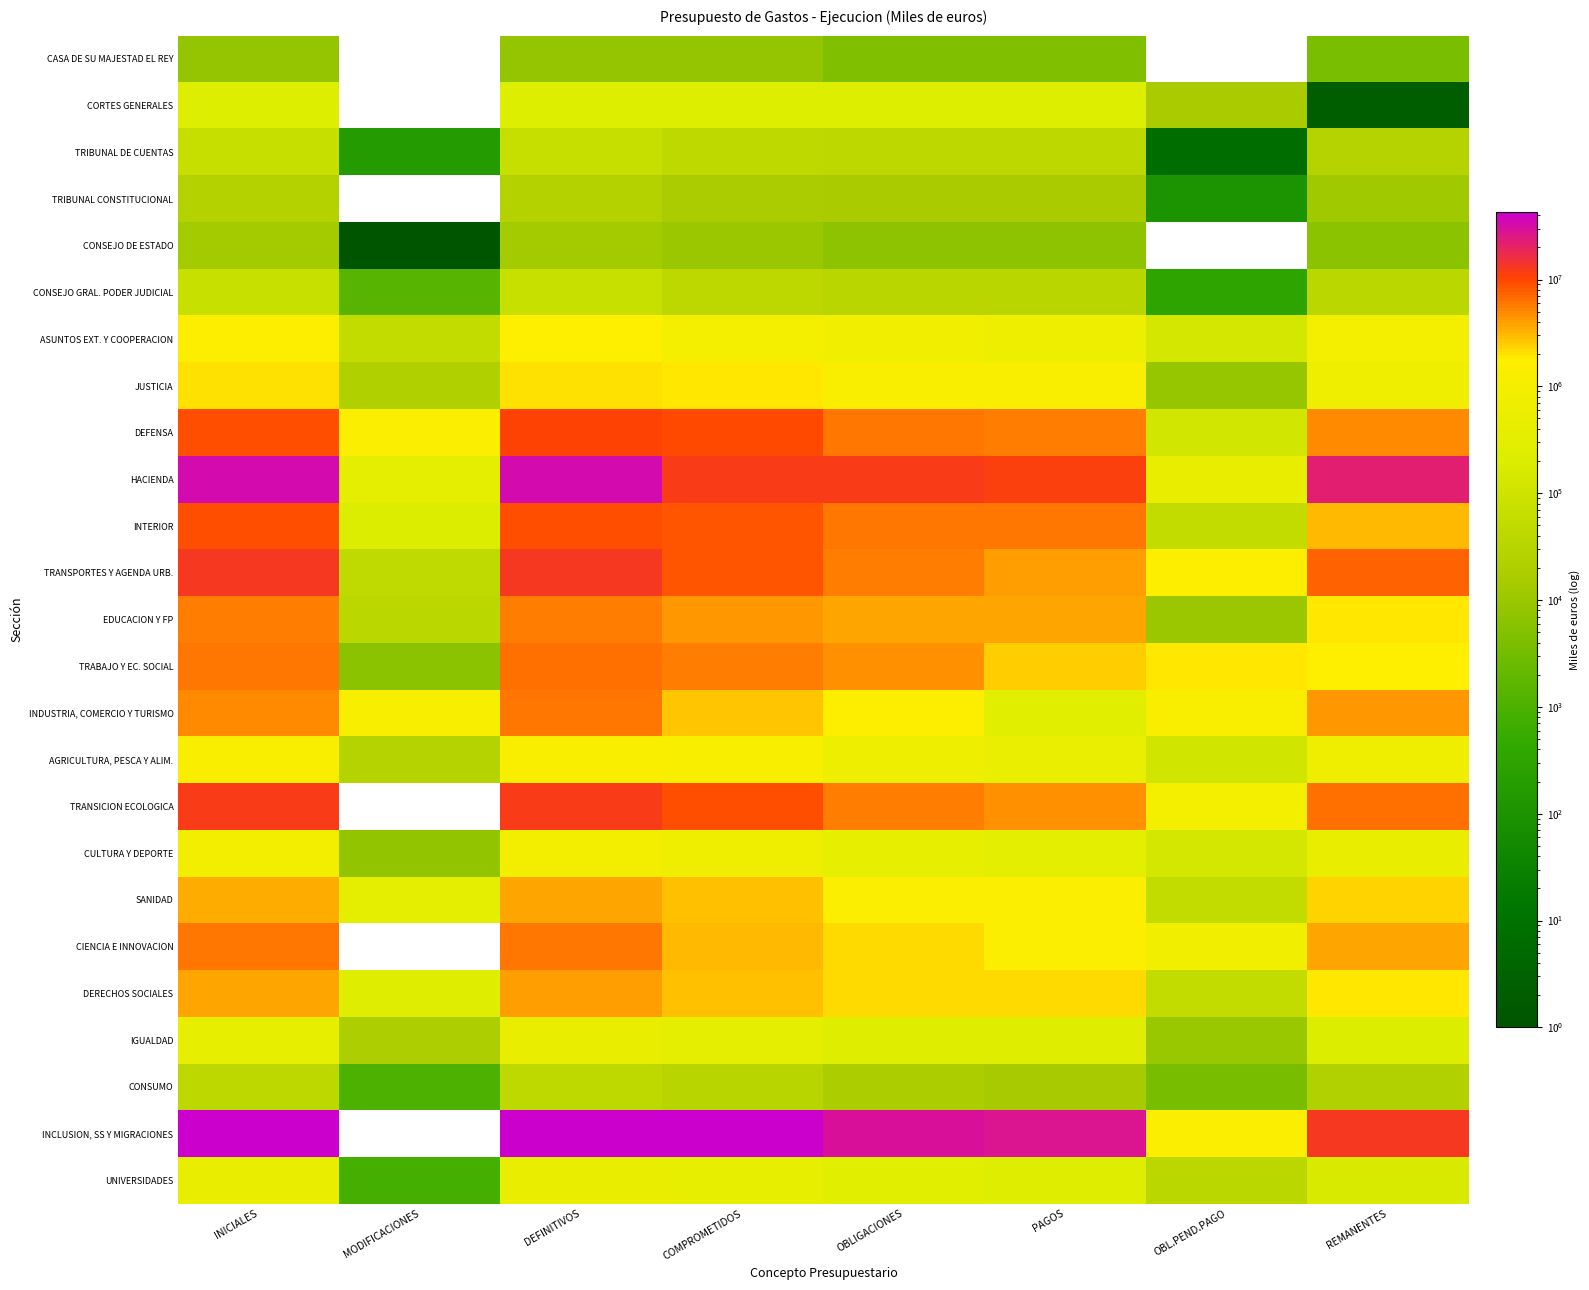

Reading left to right, list all the values displayed in this chart.

CASA DE SU MAJESTAD EL REY: INICIALES=8431	MODIFICACIONES=0	DEFINITIVOS=8431	COMPROMETIDOS=8431	OBLIGACIONES=4600	PAGOS=4600	OBL.PEND.PAGO=0	REMANENTES=3831
CORTES GENERALES: INICIALES=236685	MODIFICACIONES=0	DEFINITIVOS=236685	COMPROMETIDOS=236683	OBLIGACIONES=236683	PAGOS=221120	OBL.PEND.PAGO=15563	REMANENTES=2
TRIBUNAL DE CUENTAS: INICIALES=69527	MODIFICACIONES=182	DEFINITIVOS=69709	COMPROMETIDOS=43032	OBLIGACIONES=40558	PAGOS=40551	OBL.PEND.PAGO=7	REMANENTES=29151
TRIBUNAL CONSTITUCIONAL: INICIALES=26570	MODIFICACIONES=0	DEFINITIVOS=26570	COMPROMETIDOS=16856	OBLIGACIONES=15204	PAGOS=15099	OBL.PEND.PAGO=105	REMANENTES=11366
CONSEJO DE ESTADO: INICIALES=13081	MODIFICACIONES=1	DEFINITIVOS=13080	COMPROMETIDOS=10517	OBLIGACIONES=6668	PAGOS=6668	OBL.PEND.PAGO=0	REMANENTES=6412
CONSEJO GRAL. PODER JUDICIAL: INICIALES=73022	MODIFICACIONES=1394	DEFINITIVOS=74414	COMPROMETIDOS=40653	OBLIGACIONES=35411	PAGOS=35069	OBL.PEND.PAGO=342	REMANENTES=39003
ASUNTOS EXT. Y COOPERACION: INICIALES=1657684	MODIFICACIONES=56132	DEFINITIVOS=1713817	COMPROMETIDOS=918770	OBLIGACIONES=766836	PAGOS=636102	OBL.PEND.PAGO=130734	REMANENTES=946981
JUSTICIA: INICIALES=2014240	MODIFICACIONES=21550	DEFINITIVOS=2035793	COMPROMETIDOS=1888908	OBLIGACIONES=1289161	PAGOS=1280445	OBL.PEND.PAGO=8716	REMANENTES=746632
DEFENSA: INICIALES=9411941	MODIFICACIONES=1385605	DEFINITIVOS=10797546	COMPROMETIDOS=9564173	OBLIGACIONES=5939569	PAGOS=5820205	OBL.PEND.PAGO=119364	REMANENTES=4857977
HACIENDA: INICIALES=33344489	MODIFICACIONES=360427	DEFINITIVOS=33704917	COMPROMETIDOS=12380589	OBLIGACIONES=11817636	PAGOS=11349933	OBL.PEND.PAGO=467703	REMANENTES=21887281
INTERIOR: INICIALES=8906736	MODIFICACIONES=206550	DEFINITIVOS=9113291	COMPROMETIDOS=8488241	OBLIGACIONES=6125565	PAGOS=6067868	OBL.PEND.PAGO=57697	REMANENTES=2987726
TRANSPORTES Y AGENDA URB.: INICIALES=13144520	MODIFICACIONES=45288	DEFINITIVOS=13189806	COMPROMETIDOS=8657145	OBLIGACIONES=5514402	PAGOS=3886095	OBL.PEND.PAGO=1628307	REMANENTES=7675404
EDUCACION Y FP: INICIALES=5697346	MODIFICACIONES=38204	DEFINITIVOS=5735546	COMPROMETIDOS=4173583	OBLIGACIONES=3833029	PAGOS=3823129	OBL.PEND.PAGO=9900	REMANENTES=1902517
TRABAJO Y EC. SOCIAL: INICIALES=6266821	MODIFICACIONES=6356	DEFINITIVOS=6273177	COMPROMETIDOS=5766031	OBLIGACIONES=4489711	PAGOS=2558928	OBL.PEND.PAGO=1930783	REMANENTES=1783466
INDUSTRIA, COMERCIO Y TURISMO: INICIALES=4860507	MODIFICACIONES=1144247	DEFINITIVOS=6004754	COMPROMETIDOS=2732957	OBLIGACIONES=1630219	PAGOS=286564	OBL.PEND.PAGO=1343655	REMANENTES=4374535
AGRICULTURA, PESCA Y ALIM.: INICIALES=1266918	MODIFICACIONES=29284	DEFINITIVOS=1296200	COMPROMETIDOS=1075171	OBLIGACIONES=636343	PAGOS=521643	OBL.PEND.PAGO=114700	REMANENTES=659857
TRANSICION ECOLOGICA: INICIALES=12307461	MODIFICACIONES=0	DEFINITIVOS=12292814	COMPROMETIDOS=8874013	OBLIGACIONES=5738938	PAGOS=4761653	OBL.PEND.PAGO=977285	REMANENTES=6553876
CULTURA Y DEPORTE: INICIALES=905245	MODIFICACIONES=7977	DEFINITIVOS=913223	COMPROMETIDOS=678489	OBLIGACIONES=445053	PAGOS=313048	OBL.PEND.PAGO=132005	REMANENTES=468170
SANIDAD: INICIALES=3421306	MODIFICACIONES=397805	DEFINITIVOS=3819111	COMPROMETIDOS=2884902	OBLIGACIONES=1561829	PAGOS=1506132	OBL.PEND.PAGO=55697	REMANENTES=2257282
CIENCIA E INNOVACION: INICIALES=6032180	MODIFICACIONES=0	DEFINITIVOS=6025699	COMPROMETIDOS=3084072	OBLIGACIONES=2187461	PAGOS=1405196	OBL.PEND.PAGO=782265	REMANENTES=3838238
DERECHOS SOCIALES: INICIALES=3835585	MODIFICACIONES=265289	DEFINITIVOS=4100875	COMPROMETIDOS=2848613	OBLIGACIONES=2154579	PAGOS=2096126	OBL.PEND.PAGO=58453	REMANENTES=1946296
IGUALDAD: INICIALES=451422	MODIFICACIONES=19497	DEFINITIVOS=470919	COMPROMETIDOS=388054	OBLIGACIONES=265611	PAGOS=256286	OBL.PEND.PAGO=9325	REMANENTES=205308
CONSUMO: INICIALES=41204	MODIFICACIONES=999	DEFINITIVOS=42203	COMPROMETIDOS=33210	OBLIGACIONES=18275	PAGOS=14530	OBL.PEND.PAGO=3745	REMANENTES=23928
INCLUSION, SS Y MIGRACIONES: INICIALES=42864889	MODIFICACIONES=0	DEFINITIVOS=42864881	COMPROMETIDOS=42413596	OBLIGACIONES=29553257	PAGOS=28018311	OBL.PEND.PAGO=1534946	REMANENTES=13311624
UNIVERSIDADES: INICIALES=462500	MODIFICACIONES=810	DEFINITIVOS=463310	COMPROMETIDOS=422571	OBLIGACIONES=298844	PAGOS=261518	OBL.PEND.PAGO=37326	REMANENTES=164466